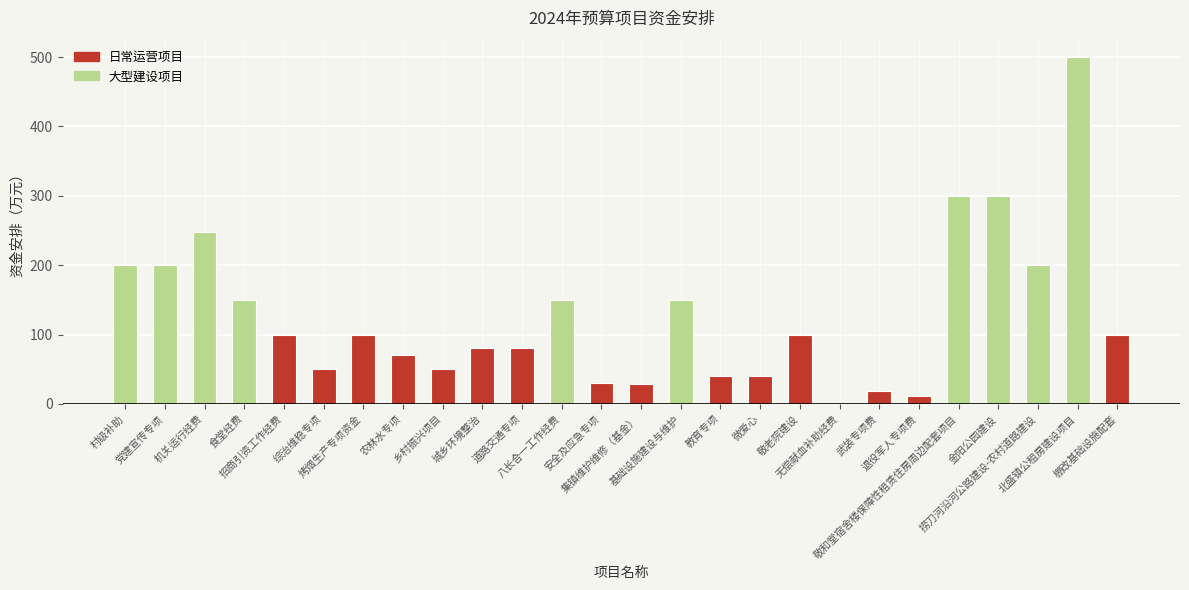

What is the smallest value displayed?

2.0